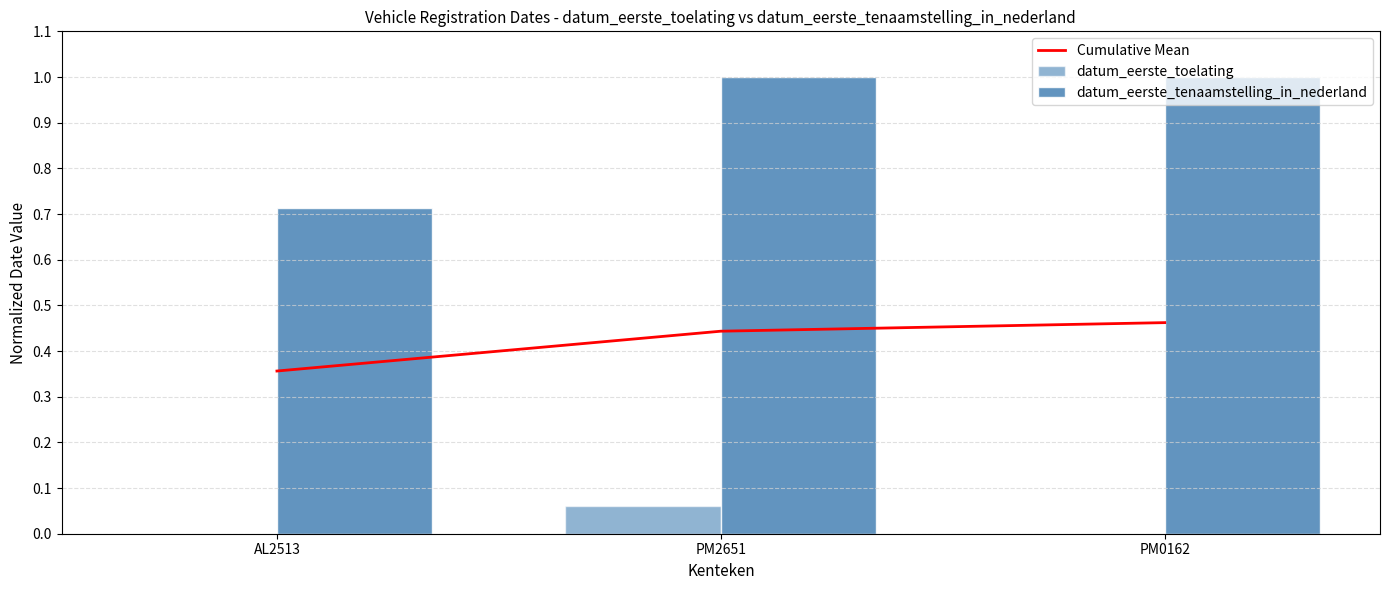

Is the value of Cumulative Mean at PM0162 greater than the value of datum_eerste_tenaamstelling_in_nederland at PM2651?

No